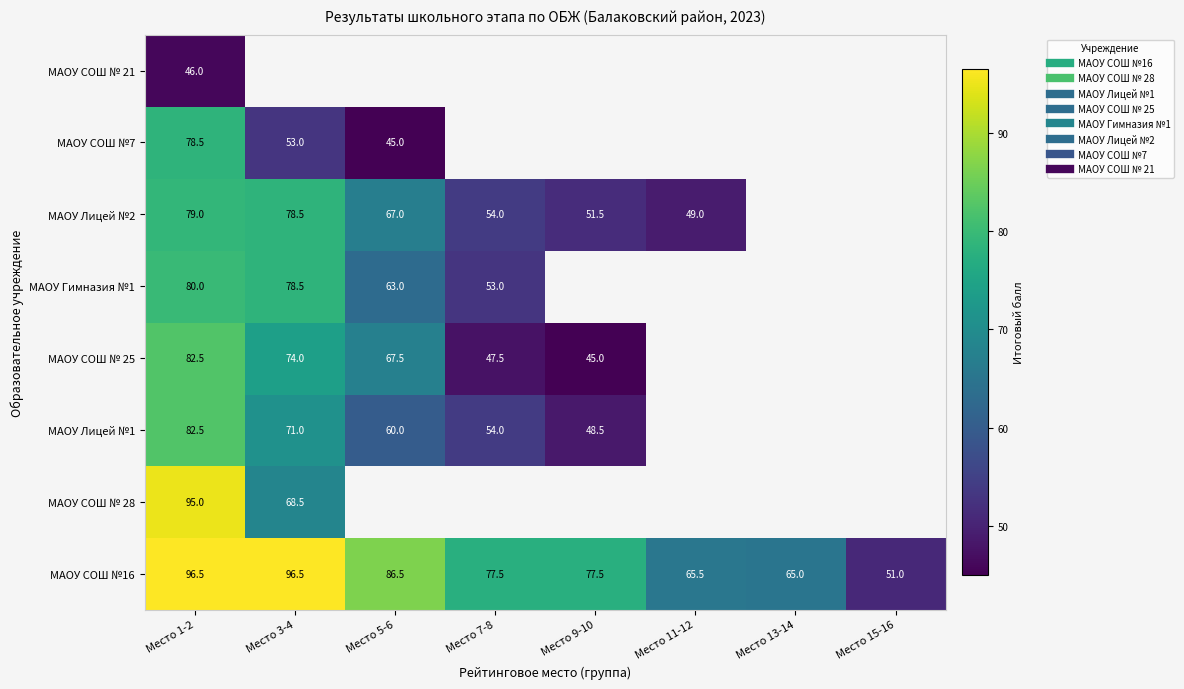

How many values in the МАОУ СОШ № 25 series are below 47?

1